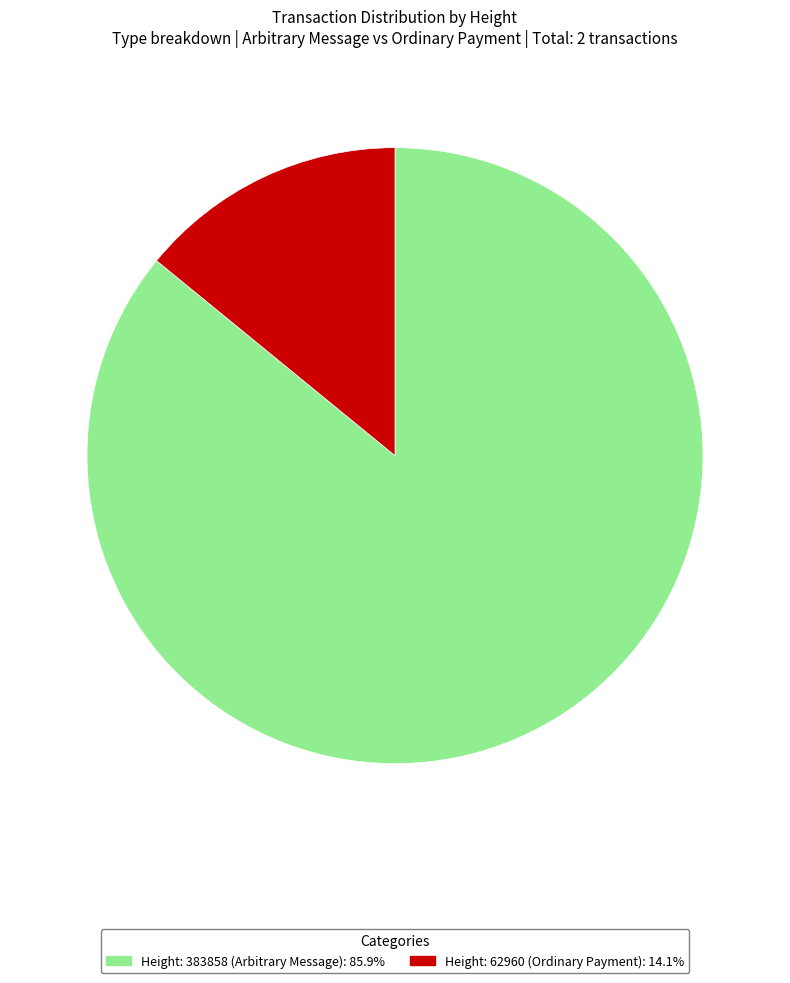

Is there a majority slice in this chart?

Yes